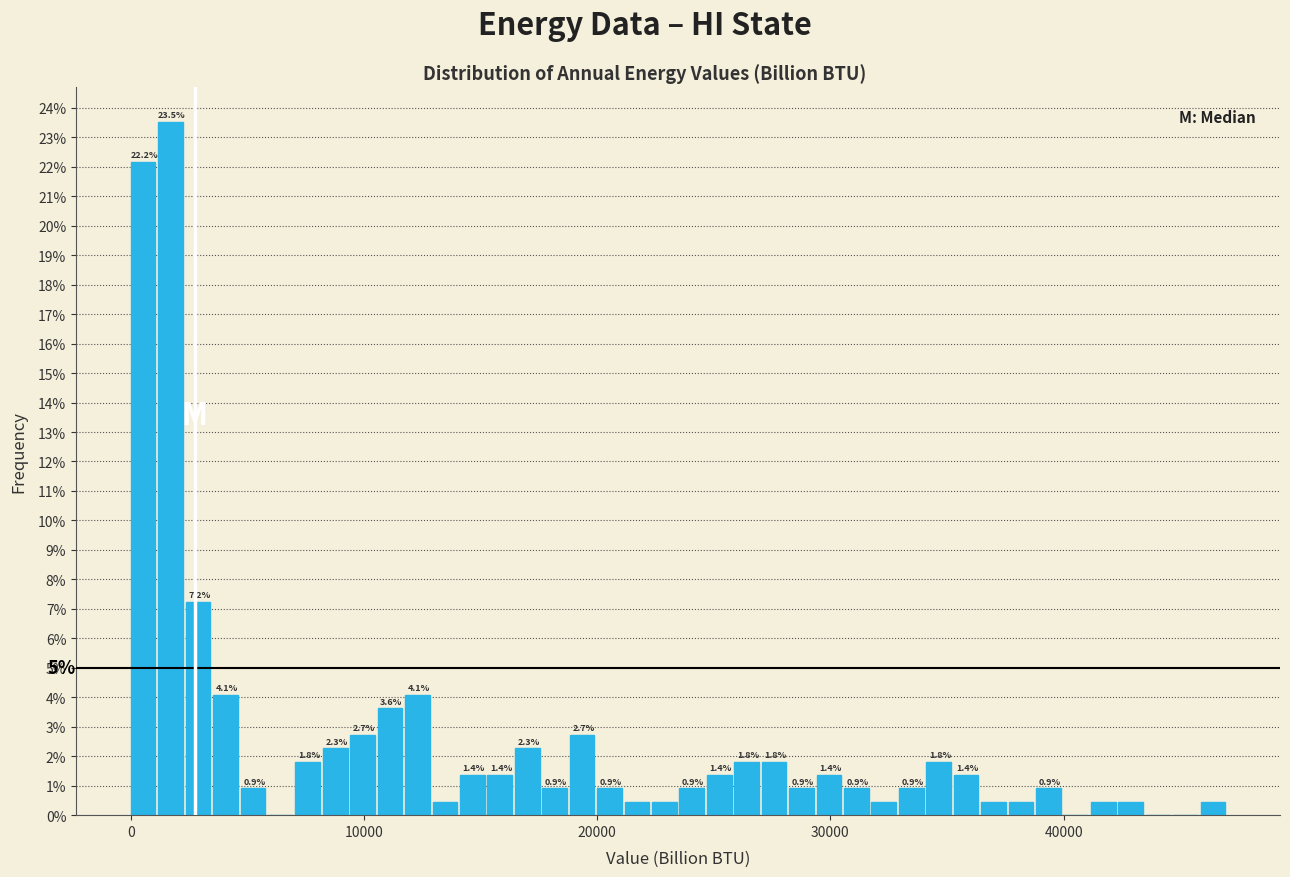

Around what value on the x-axis is the tallest bar? Give the approximate position of its centre, as read against the axis.

2000